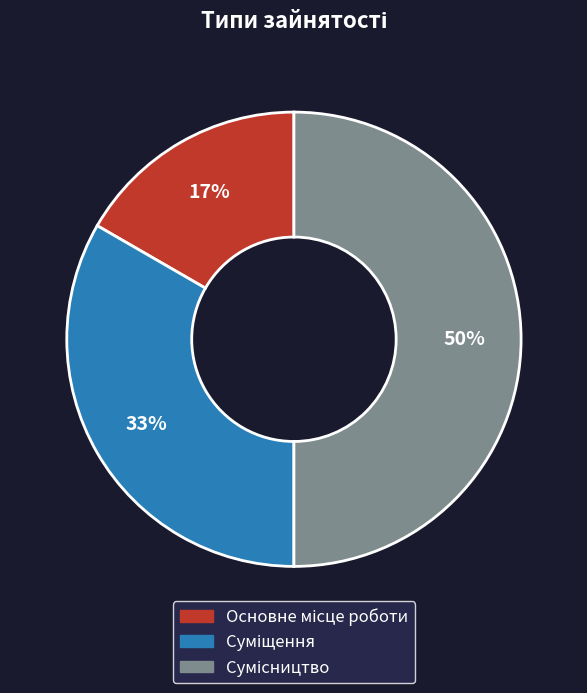

What is the largest slice in the pie chart?

Сумісництво